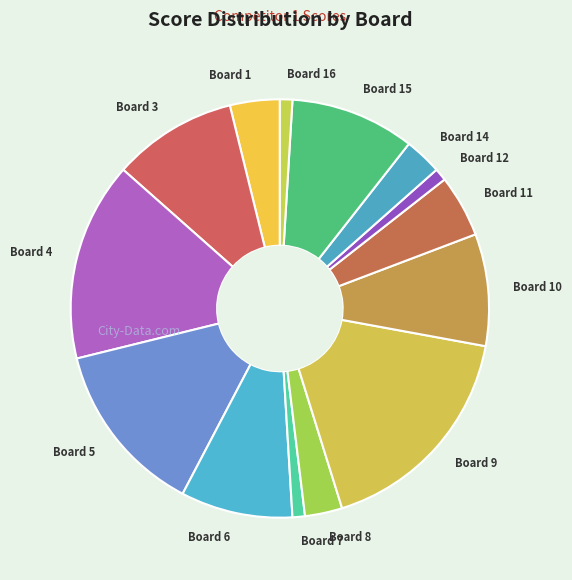

Does any single category account for the majority?

No